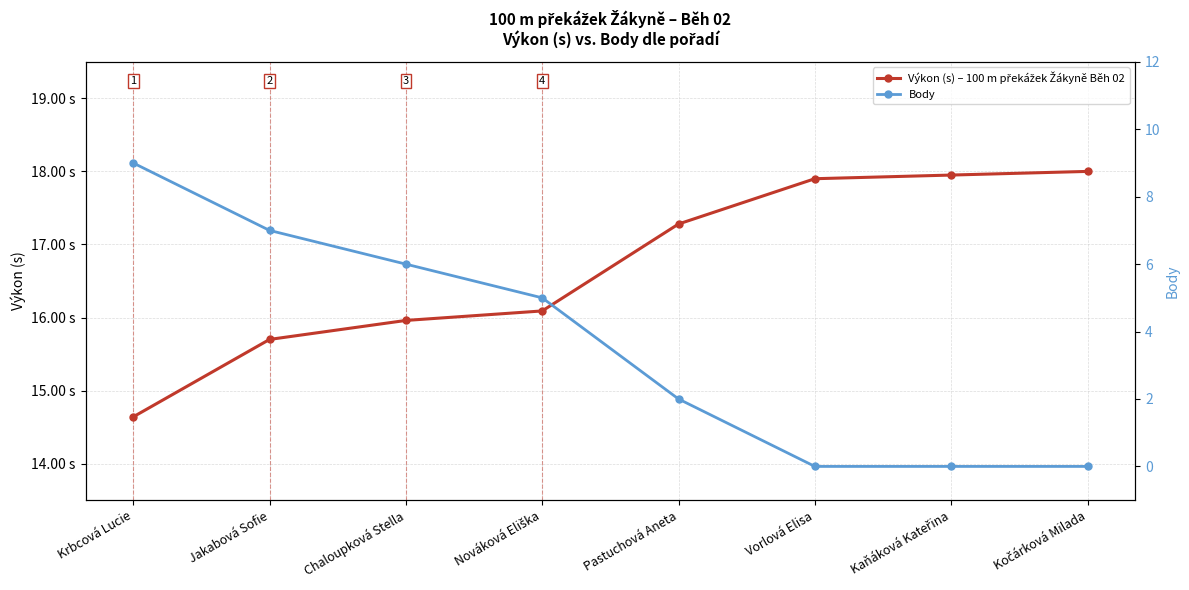

Reading left to right, list all the values displayed in this chart.

Výkon (s) – 100 m překážek Žákyně Běh 02: 14.6	15.7	16.0	16.1	17.3	17.9	17.9	18.0
Body: 9.0	7.0	6.0	5.0	2.0	0.0	0.0	0.0